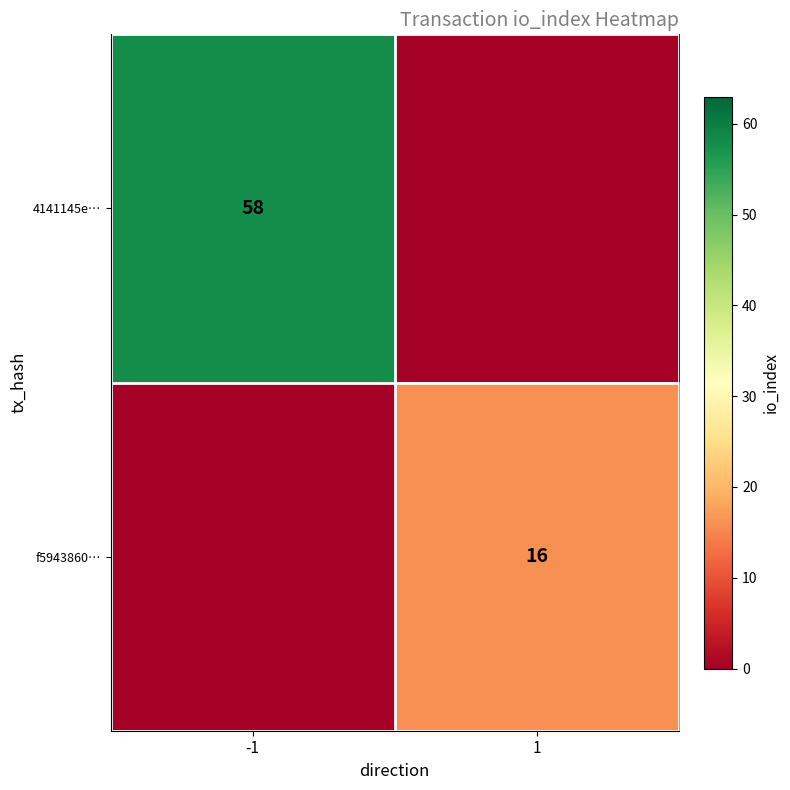

Is it true that f5943860… equals 4 at 1?

False